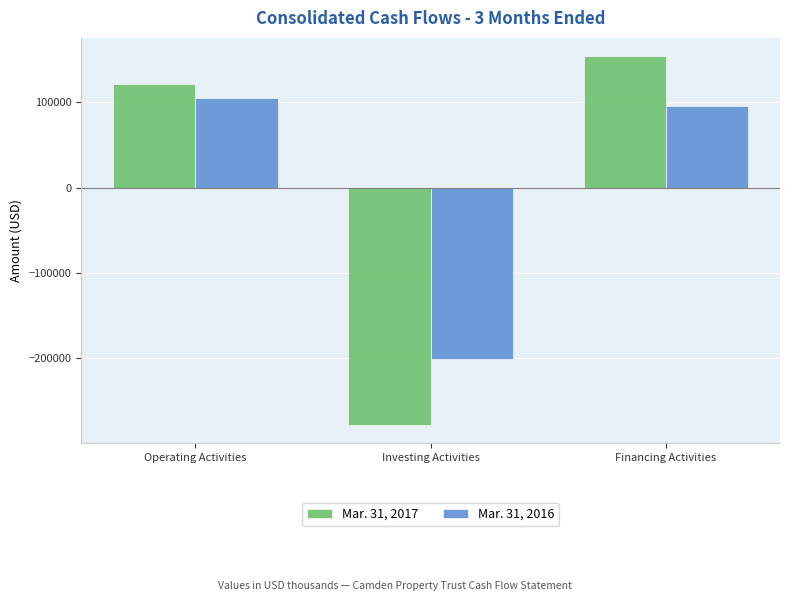

What value does the Mar. 31, 2017 series have at Financing Activities?

153954